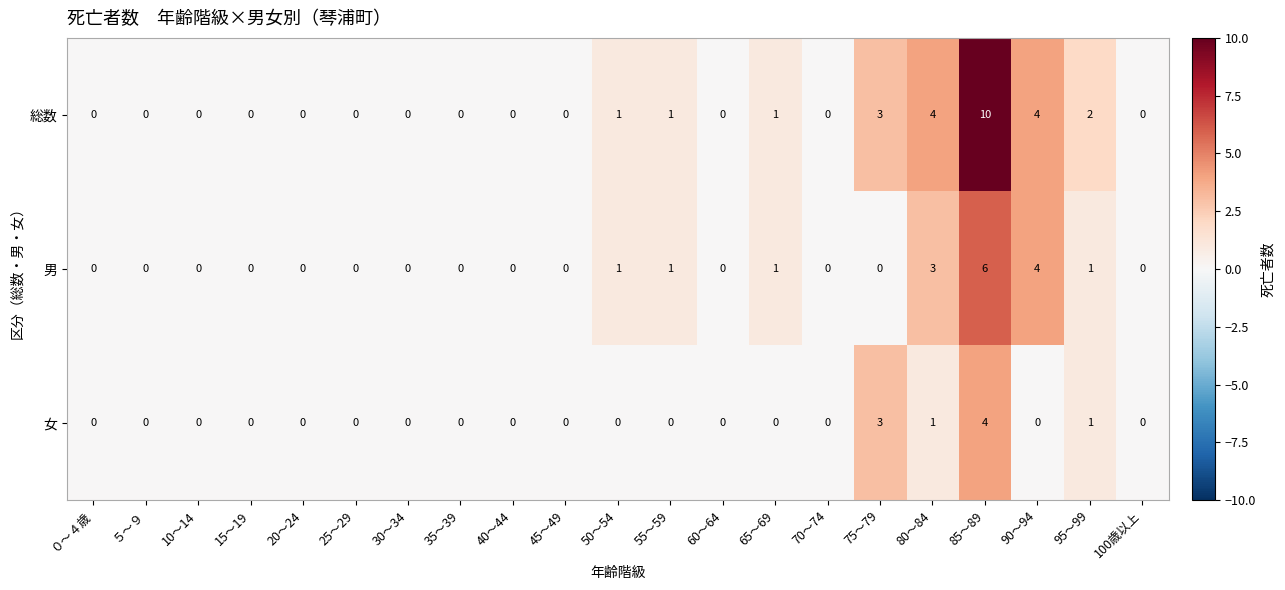

At which category does the chart reach its peak across all series?

85～89